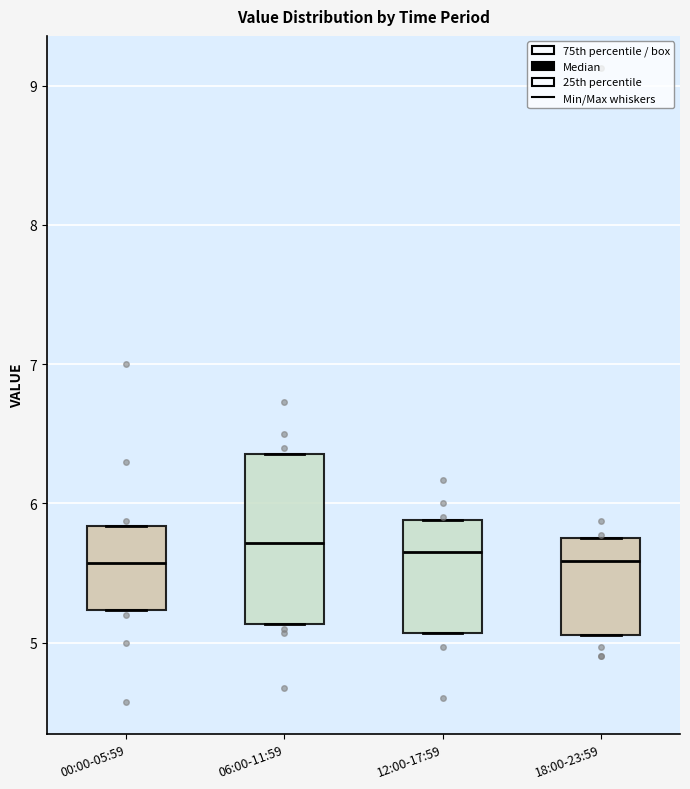

Comparing the boxes themselves (not the whiskers), which one is the tallest?

06:00-11:59